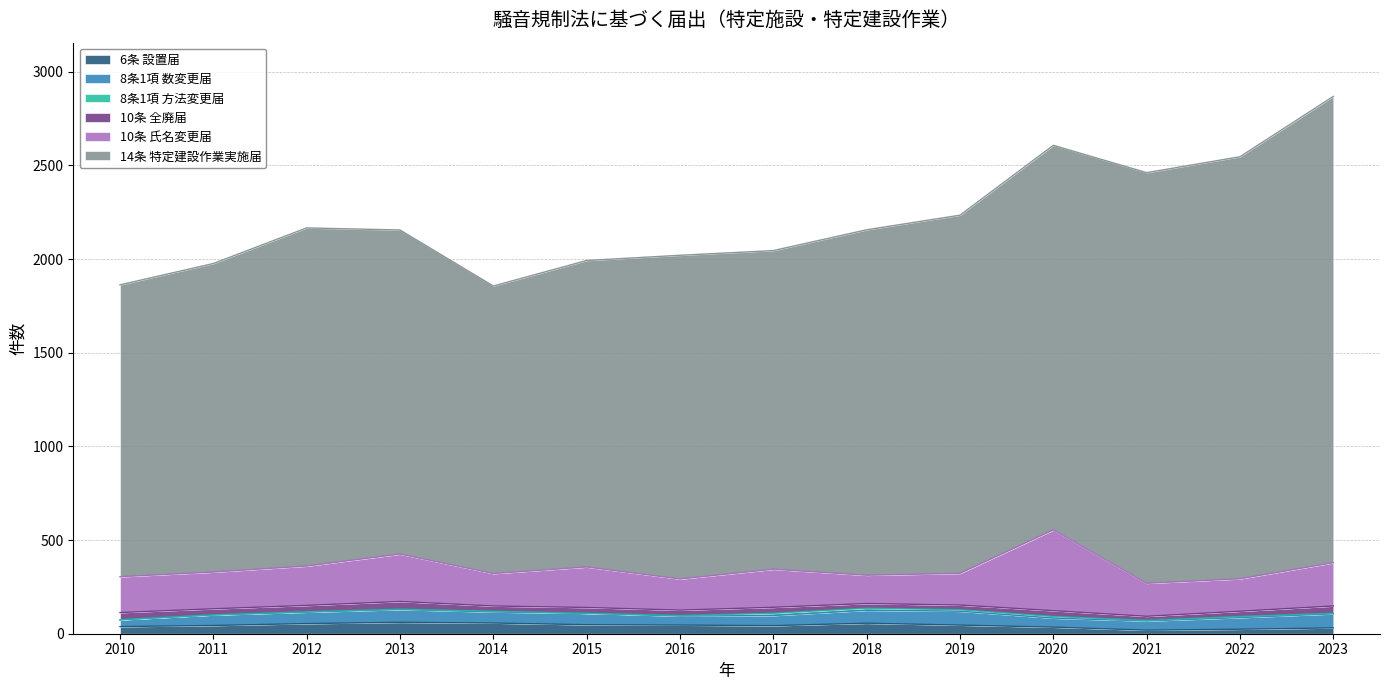

What is the value of the 8条1項 方法変更届 point at the 11th from the left?

9